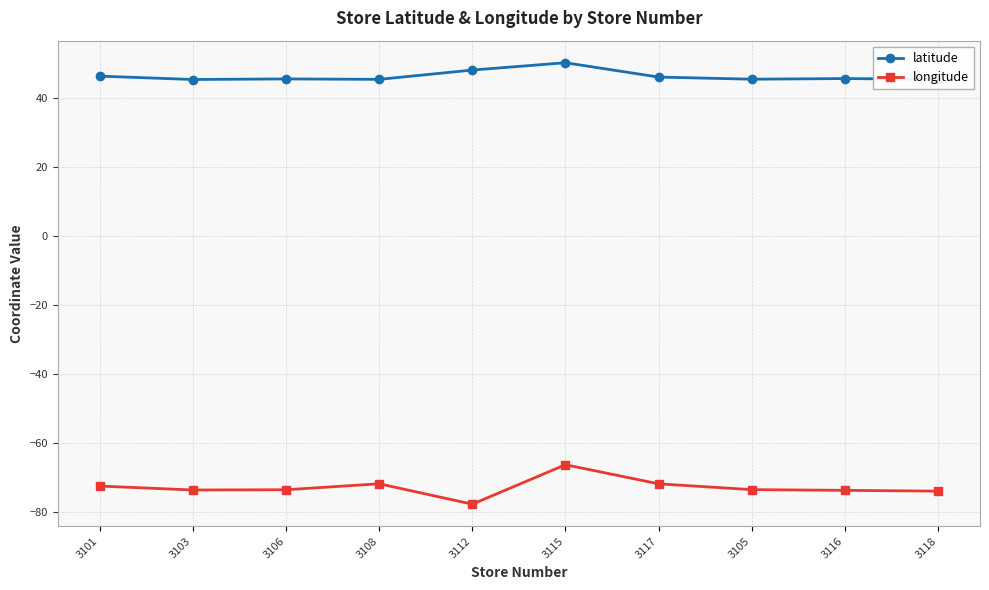

What are all the series names shown in the legend?

latitude, longitude